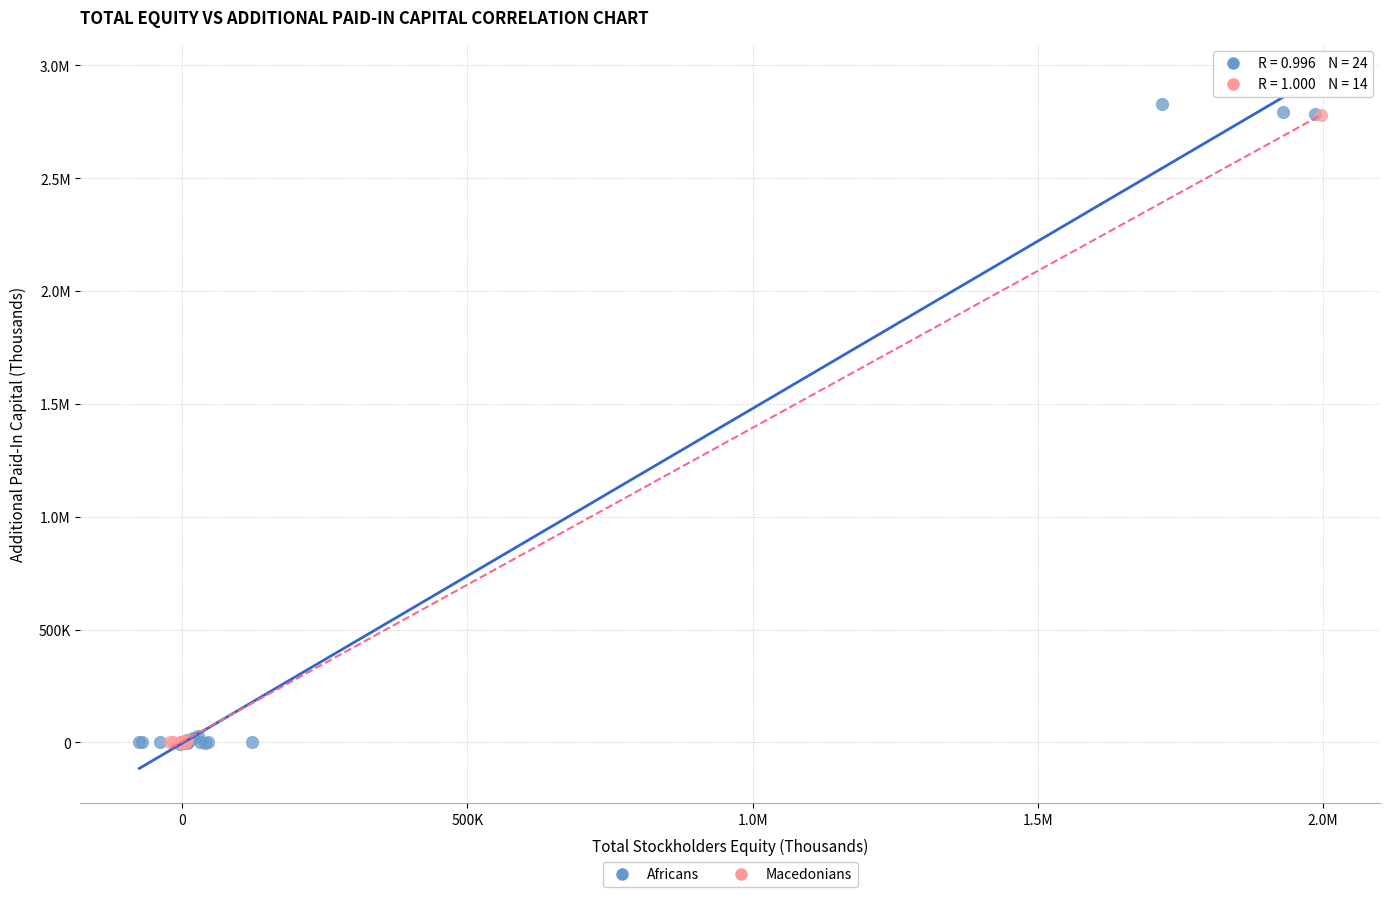

What are all the series names shown in the legend?

Africans, Macedonians